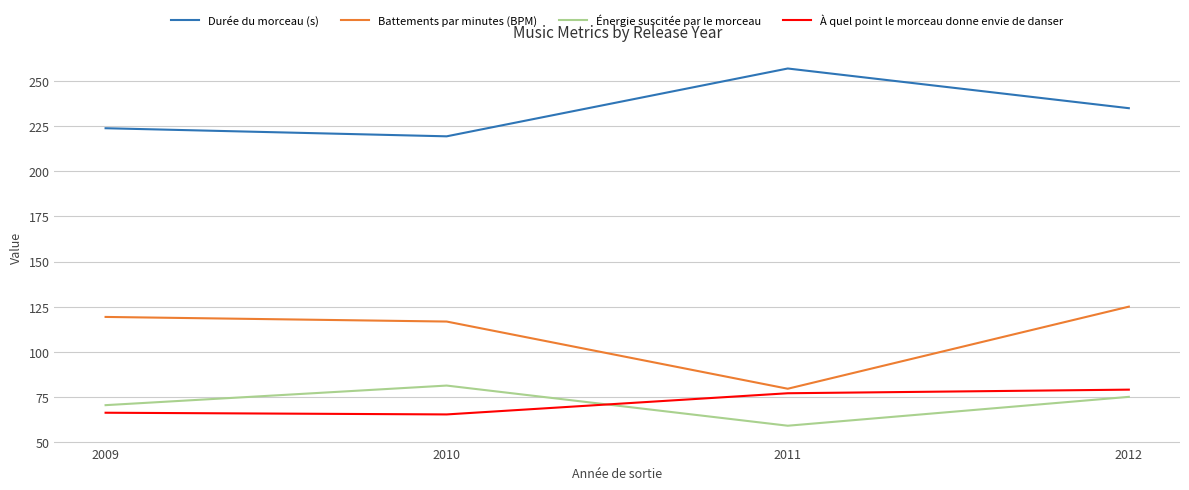

True or false: Durée du morceau (s) and Énergie suscitée par le morceau cross at least once.

False